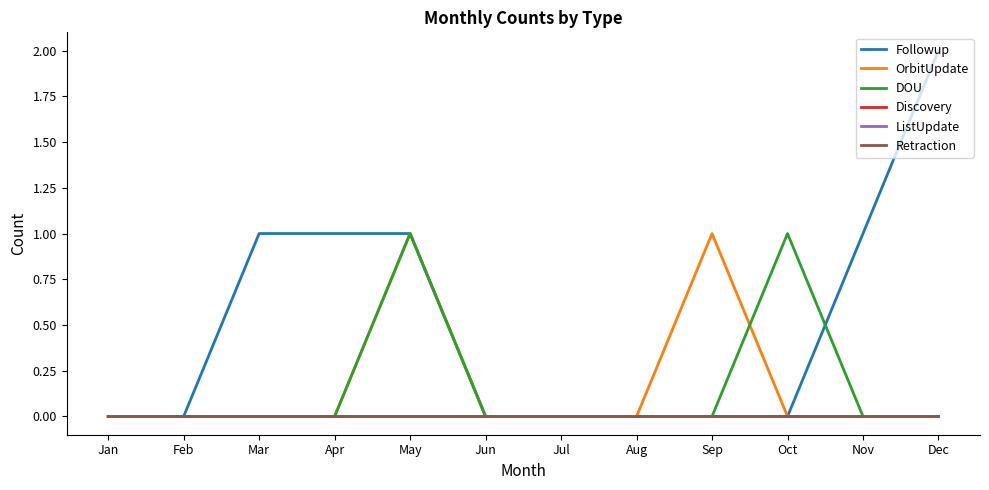

Does the chart have visible grid lines?

No